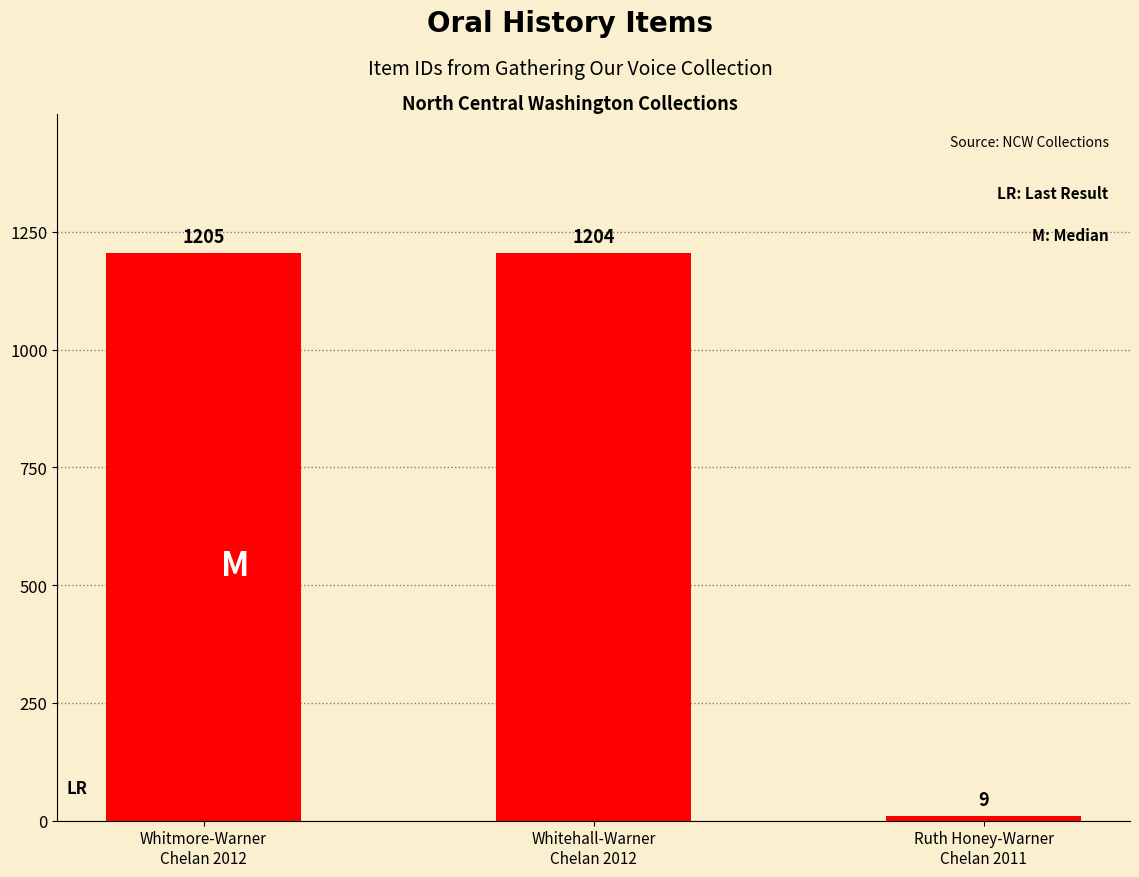

How many data points are less than 1204?

1